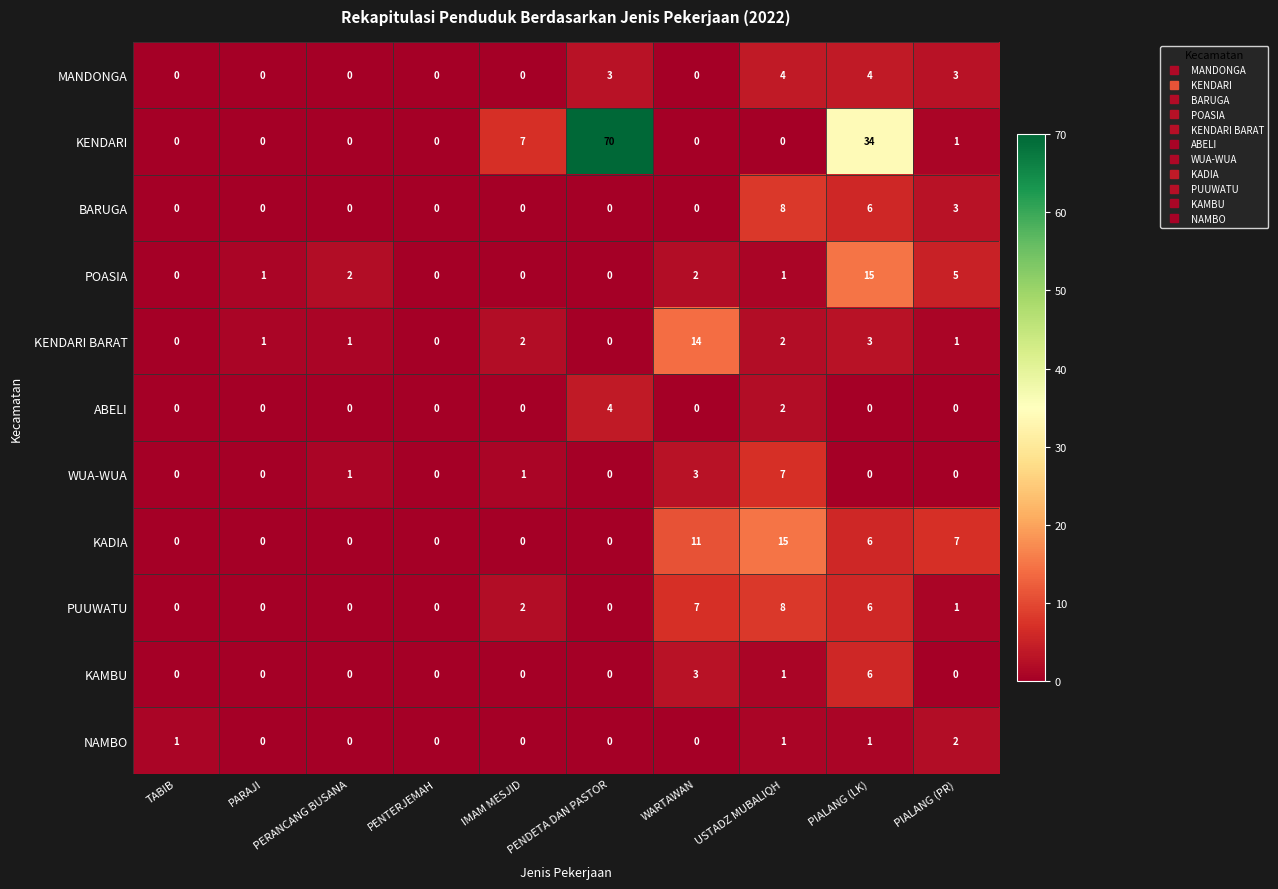

Which category has the highest value in the NAMBO series?

PIALANG (PR)